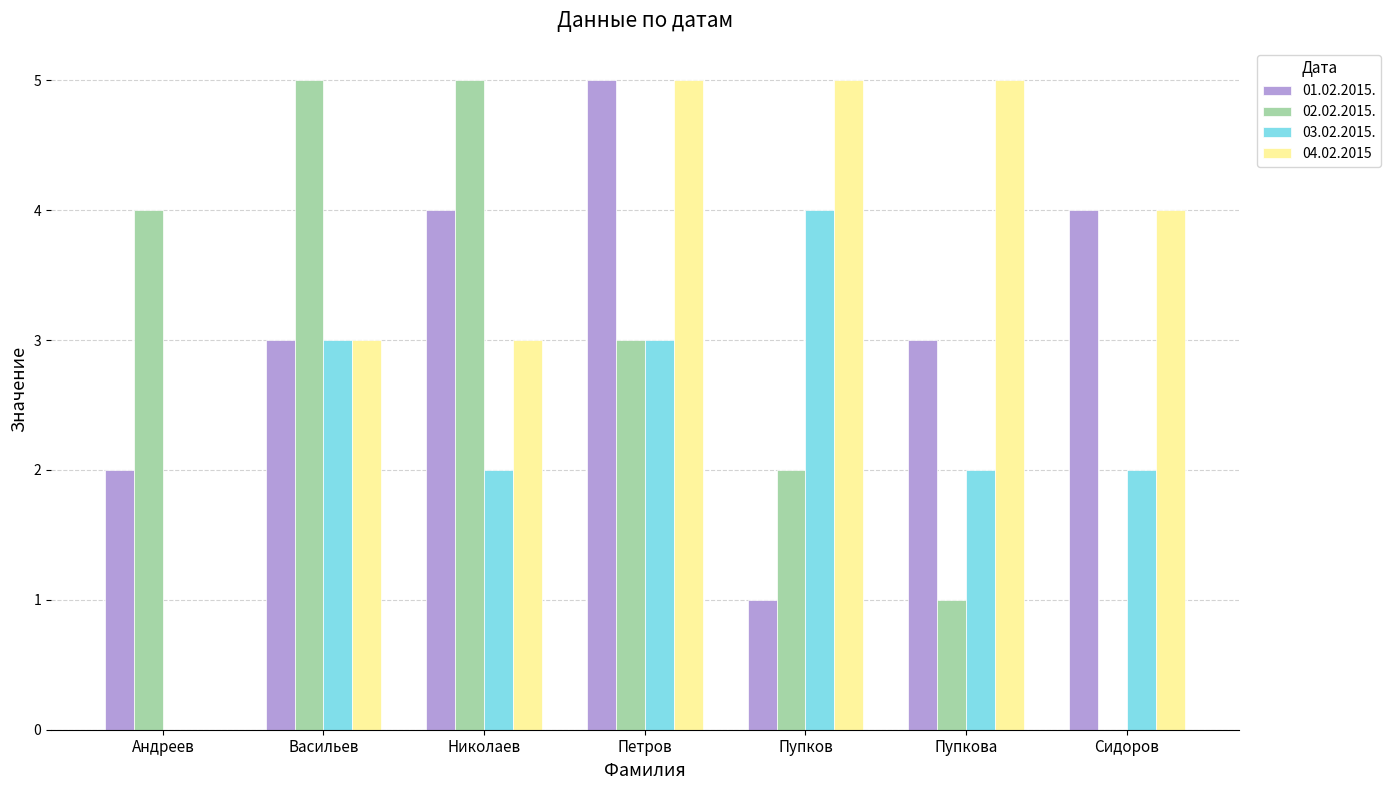

Is the value of 02.02.2015. at Николаев greater than the value of 01.02.2015. at Пупков?

Yes